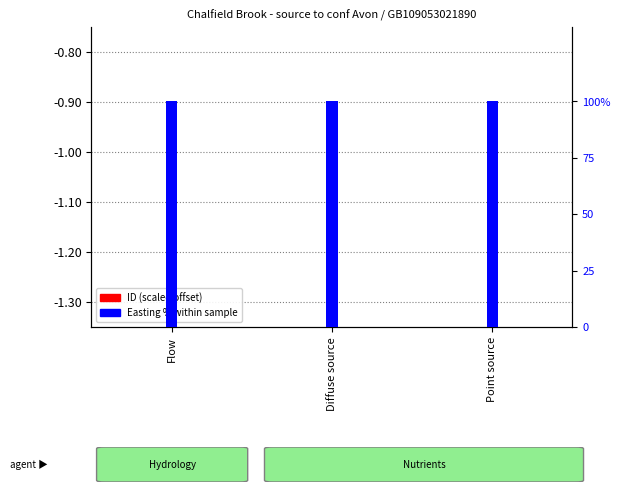

Which category has the highest value in the Easting % rank series?

Flow